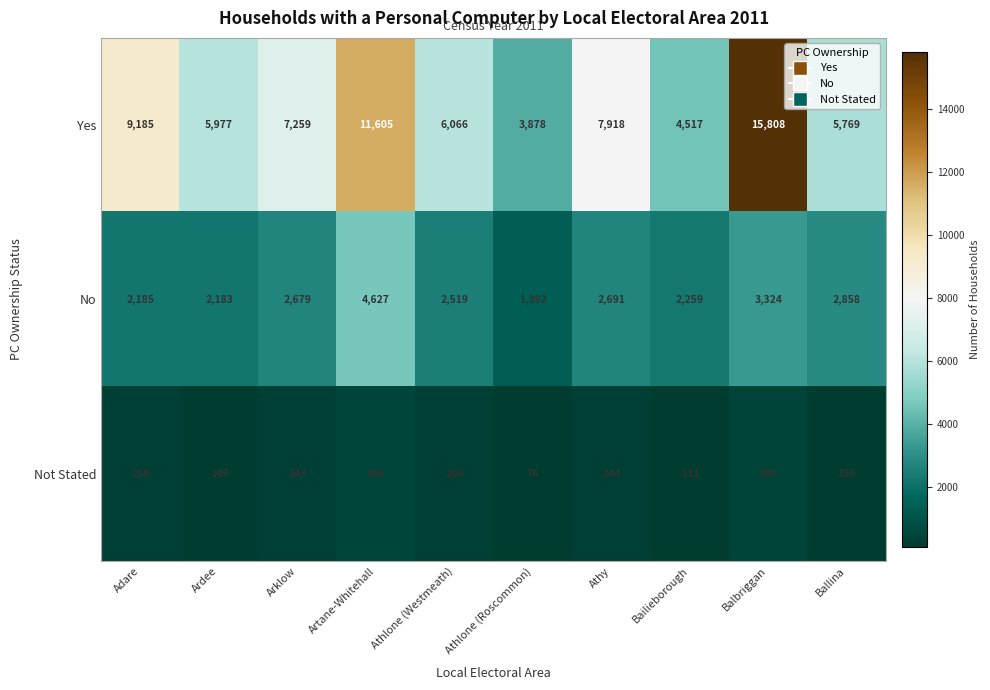

Which series has the widest spread of values?

Yes